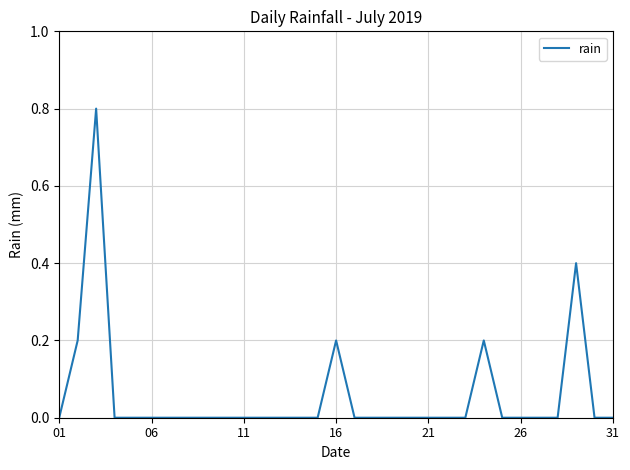

What is the greatest value displayed?

0.8